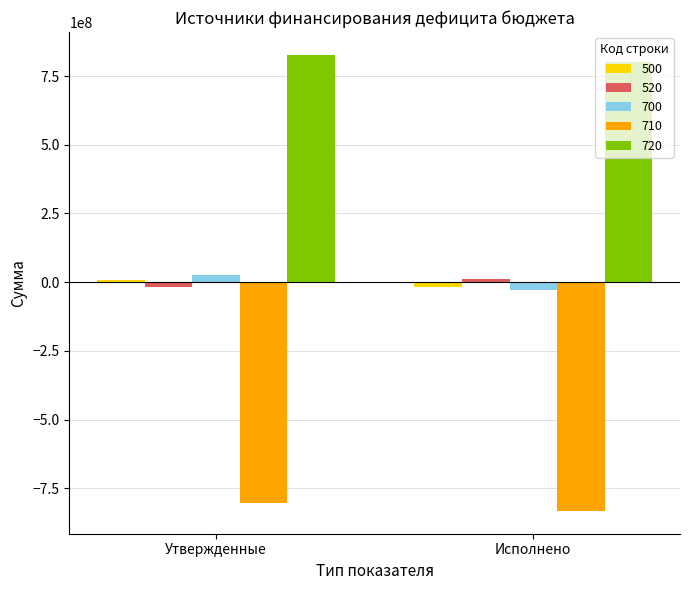

What is the sum of all 720 values?

1629669383.7